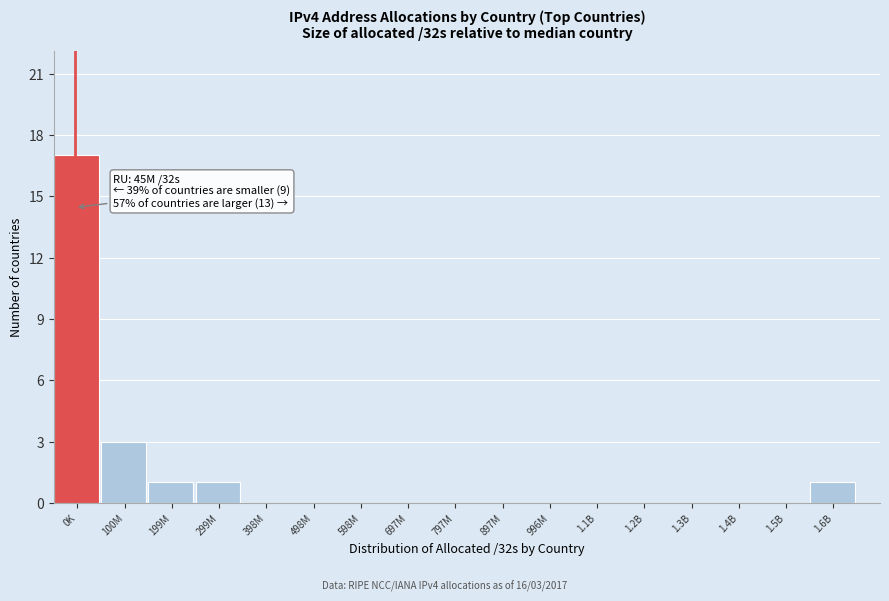

Reading right to left, extract all data points from this chart.

1.6B=1	1.5B=0	1.4B=0	1.3B=0	1.2B=0	1.1B=0	996M=0	897M=0	797M=0	697M=0	598M=0	498M=0	398M=0	299M=1	199M=1	100M=3	0K=17